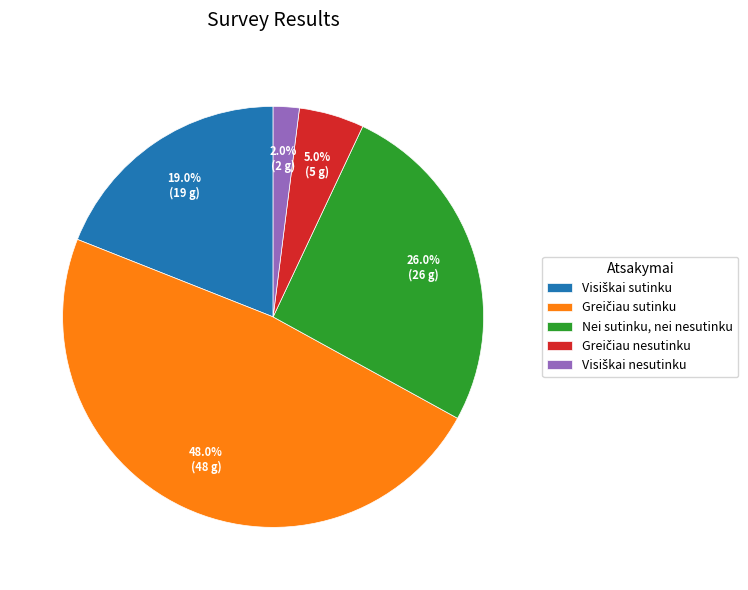

Does Nei sutinku, nei nesutinku represent more than half of the total?

No